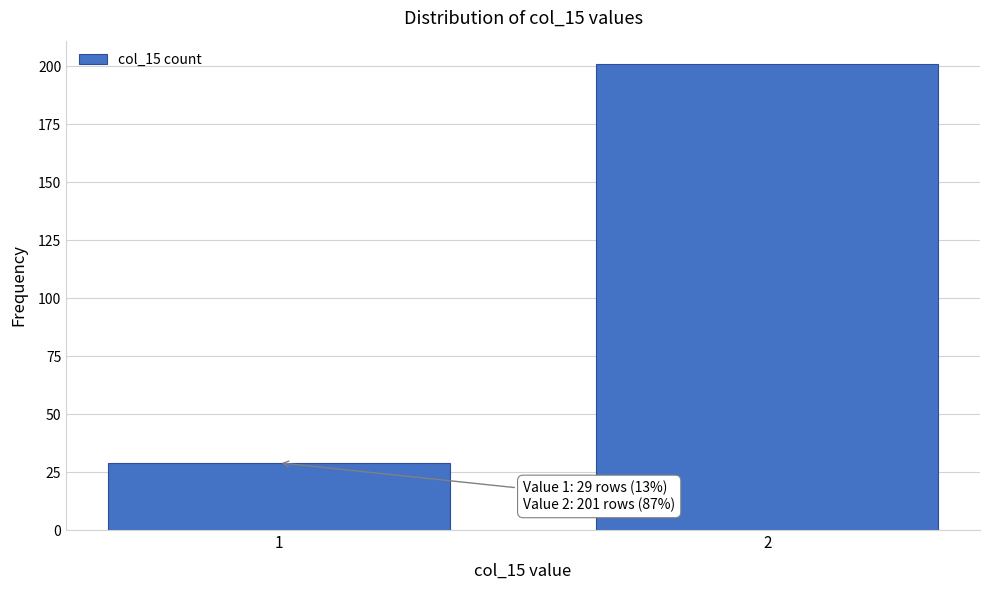

Reading left to right, list all the values displayed in this chart.

1=29	2=201